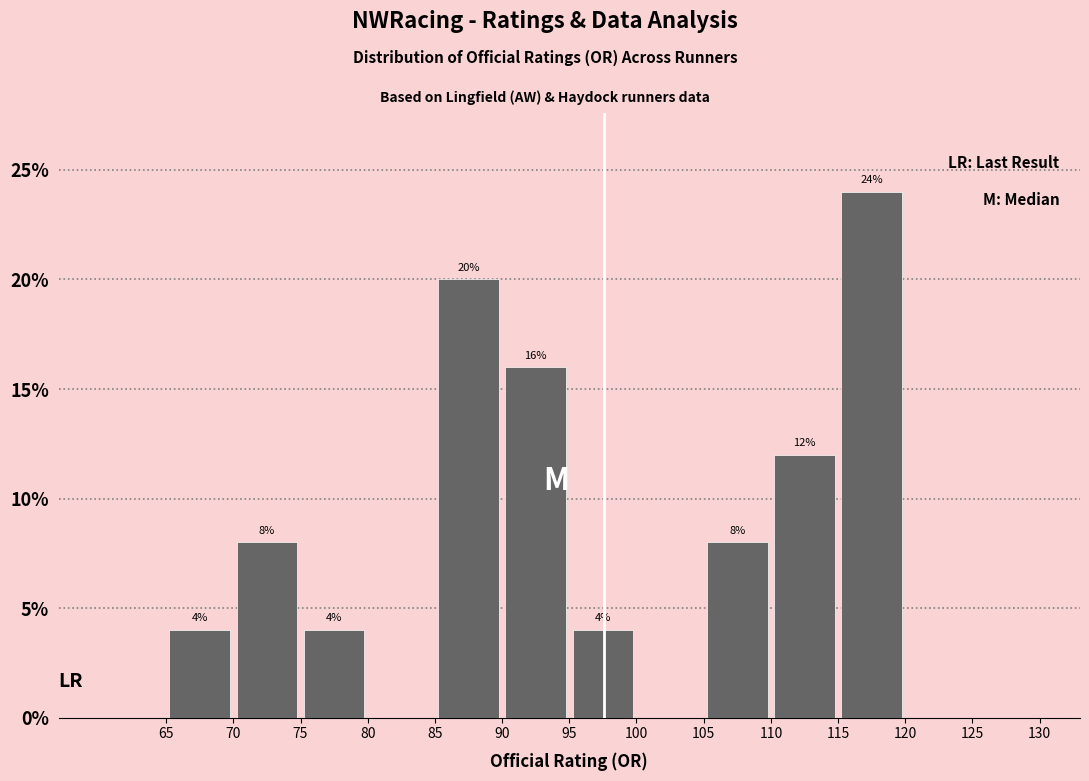

Over which range of the x-axis is the bar tallest?

115 to 120